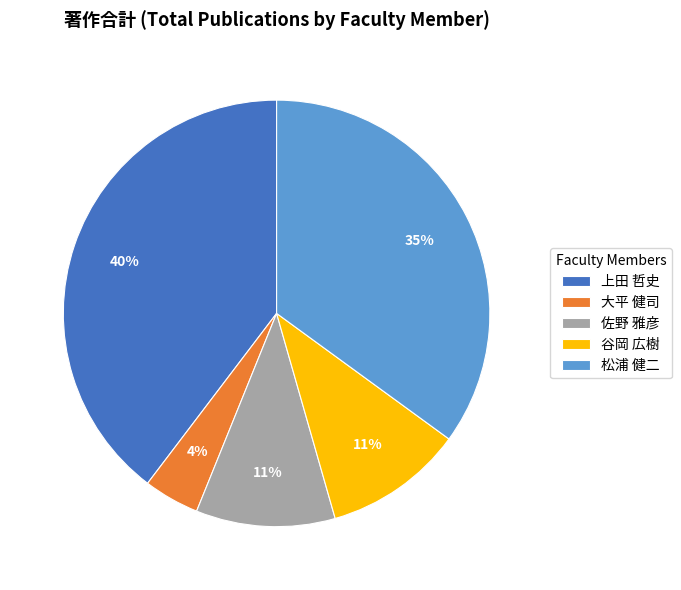

To the nearest percent, what is the combined percentage of 大平 健司 and 谷岡 広樹?

15%